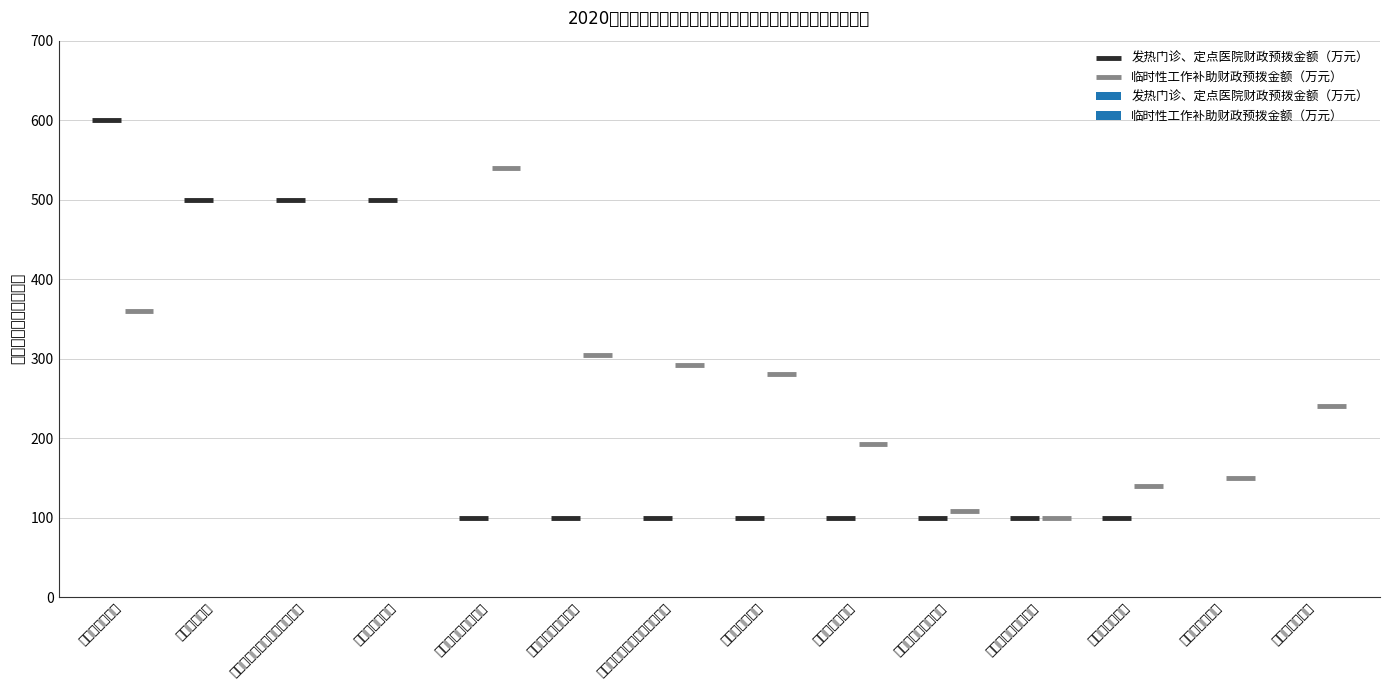

What is the difference between the 发热门诊、定点医院财政预拨金额（万元） values at 天津医科大学总医院空港医院 and 天津医科大学总医院?

400